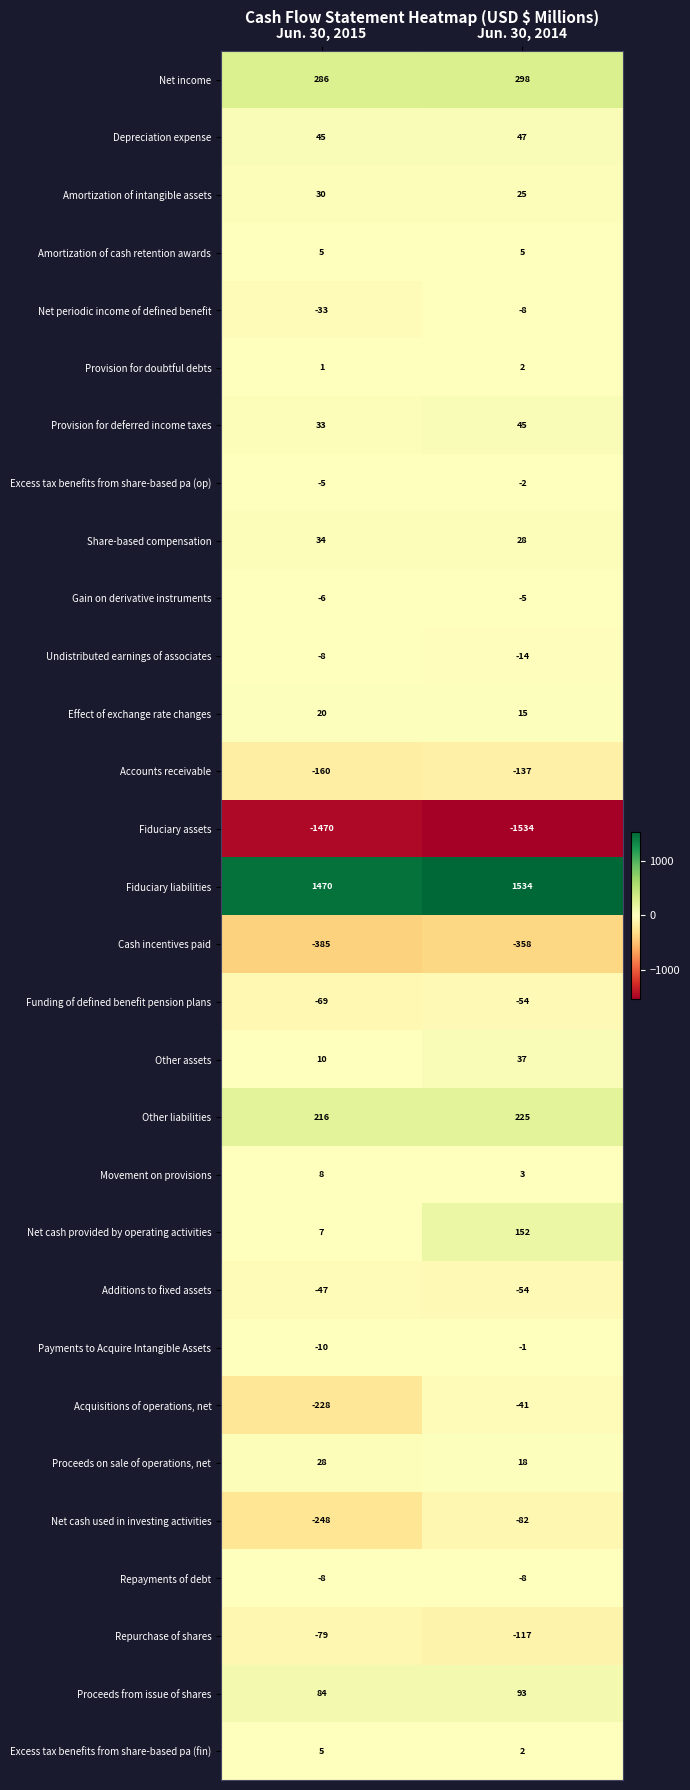

What is the approximate value of Movement on provisions at Jun. 30, 2015?

8